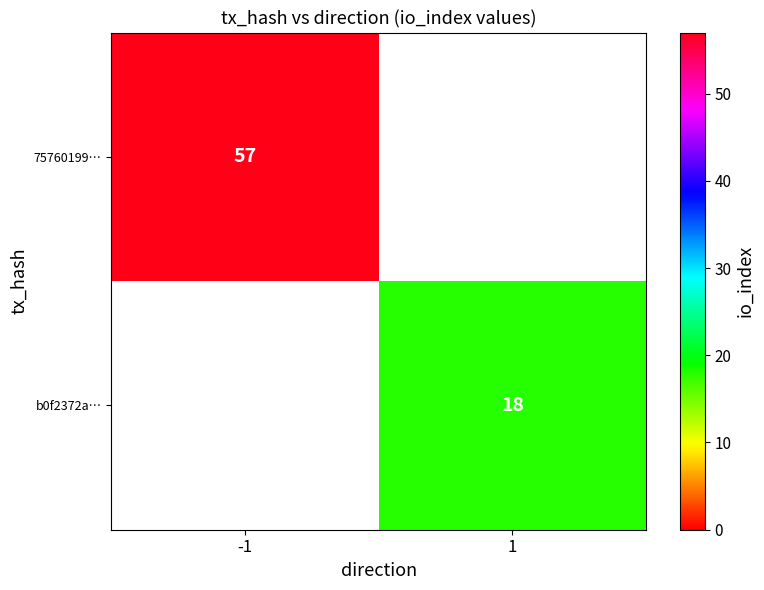

Is it true that 75760199… equals 80 at -1?

False